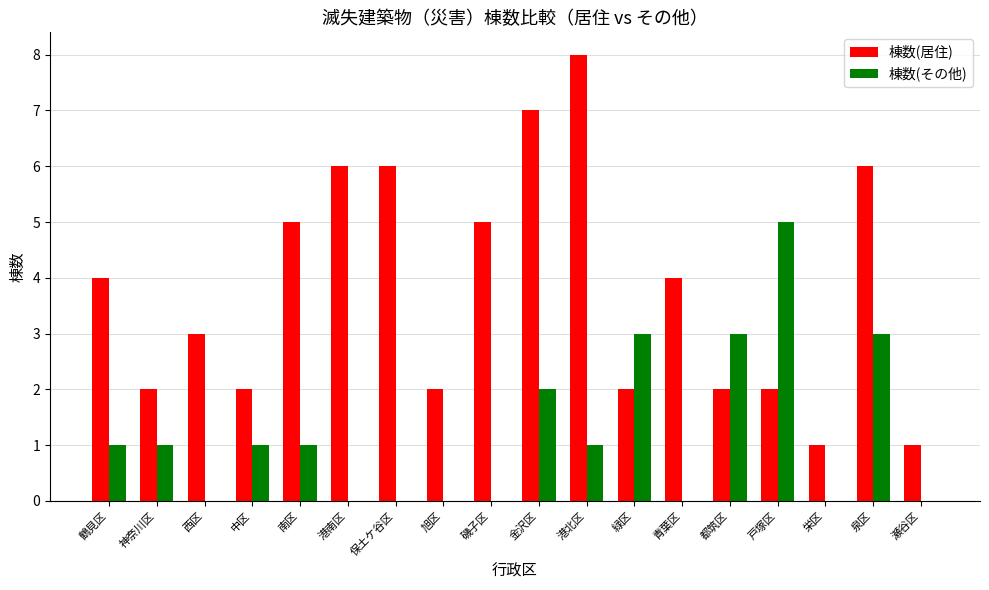

What is the sum of all 棟数(その他) values?

21